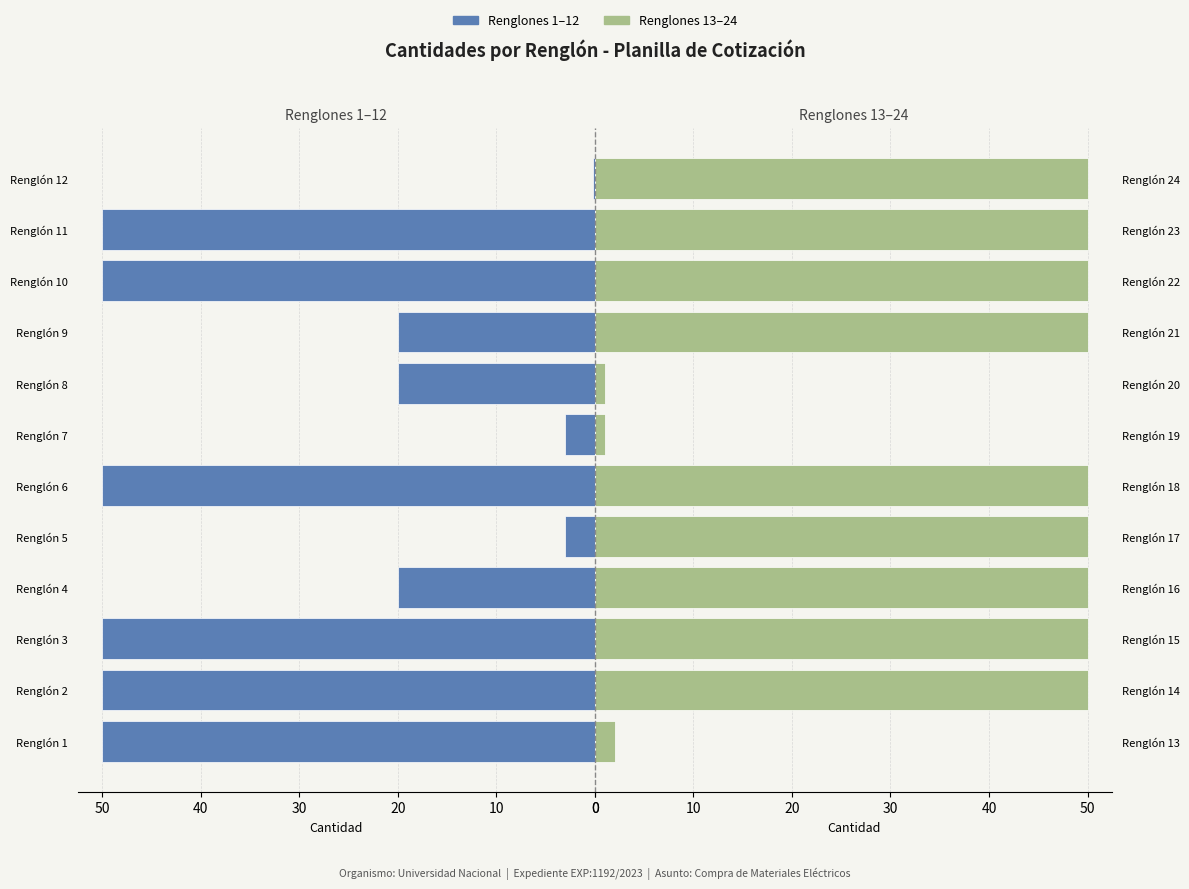

Is it true that Cantidad (Renglones 1–12) equals 19.9 at Renglón 11?

False